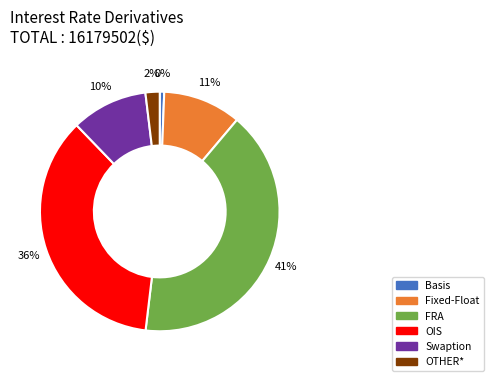

True or false: OIS accounts for 36% of the total.

True